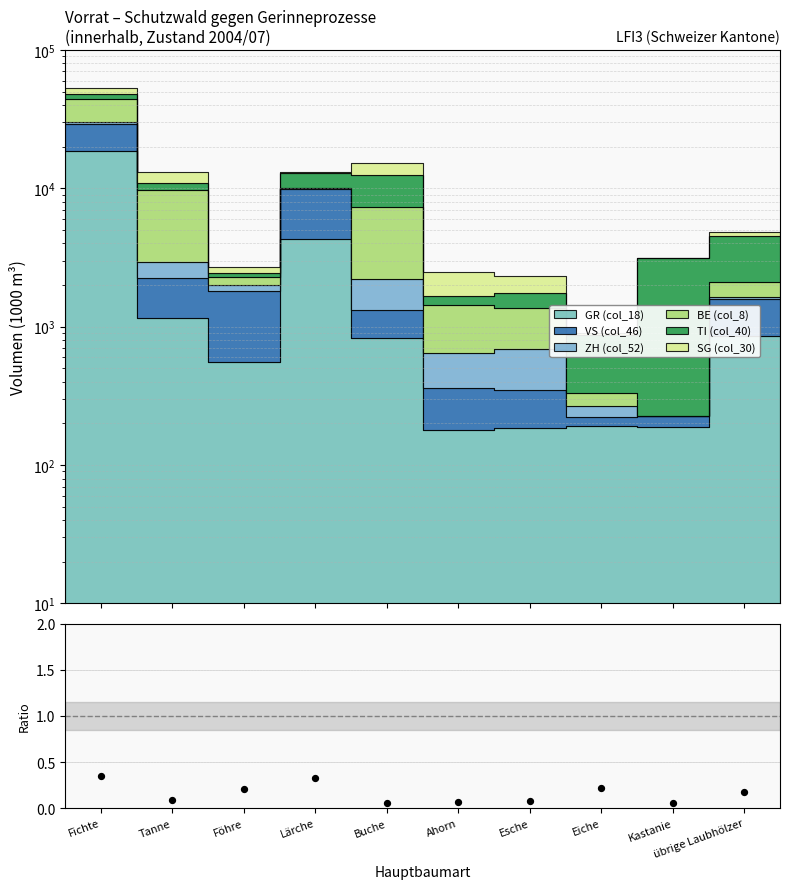

What is the change in value from Lärche to Buche?

-0.3